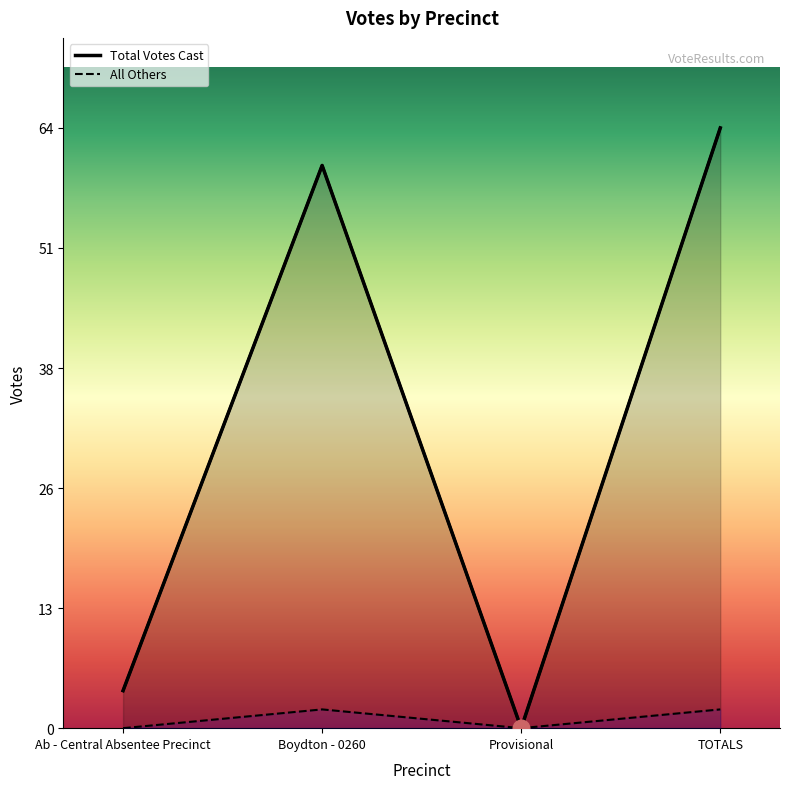

List the labels in order of Total Votes Cast value, largest first.

TOTALS, Boydton - 0260, Ab - Central Absentee Precinct, Provisional